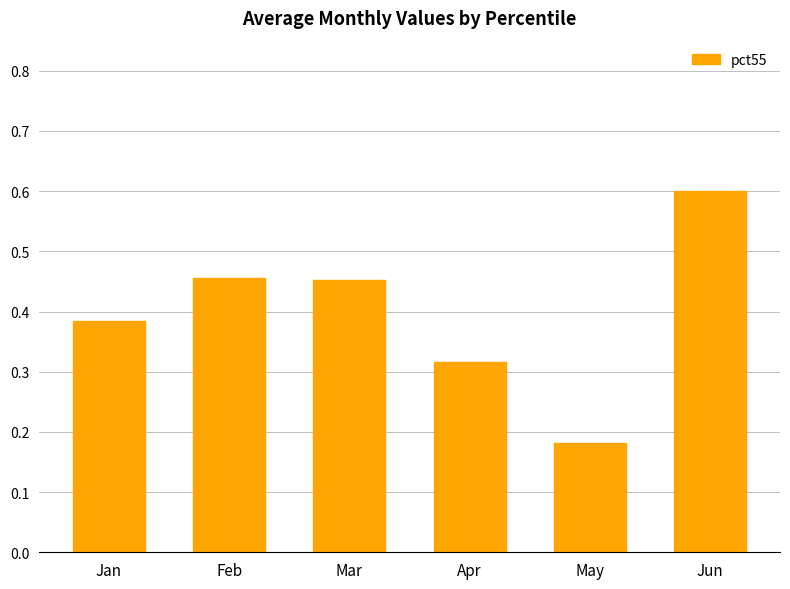

What is the greatest value displayed?

0.6